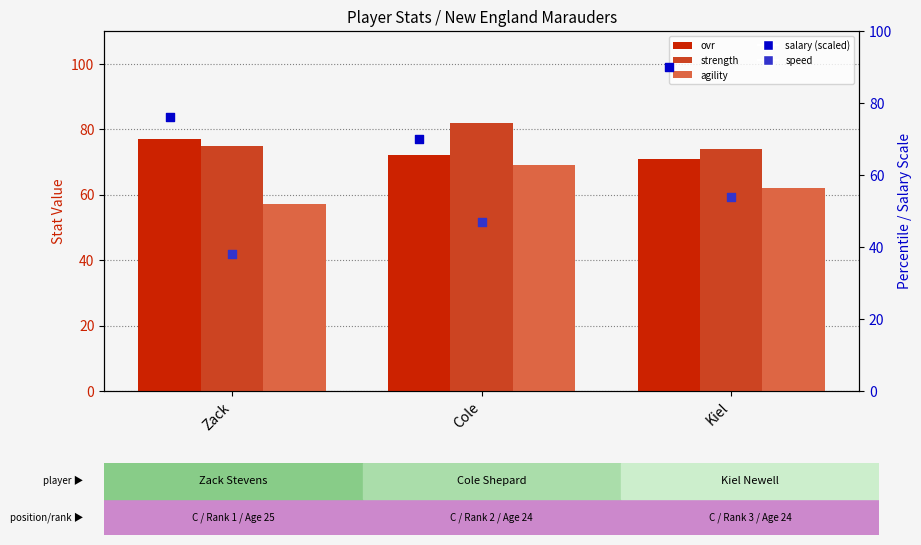

What is the total value across all series at Cole?

340